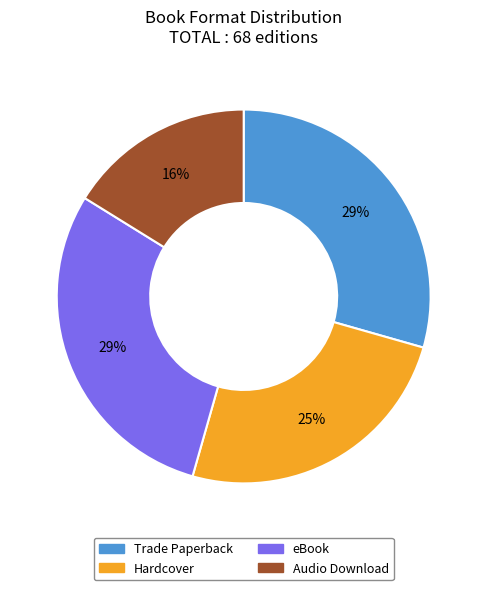

Which has a higher value, Hardcover or Trade Paperback?

Trade Paperback